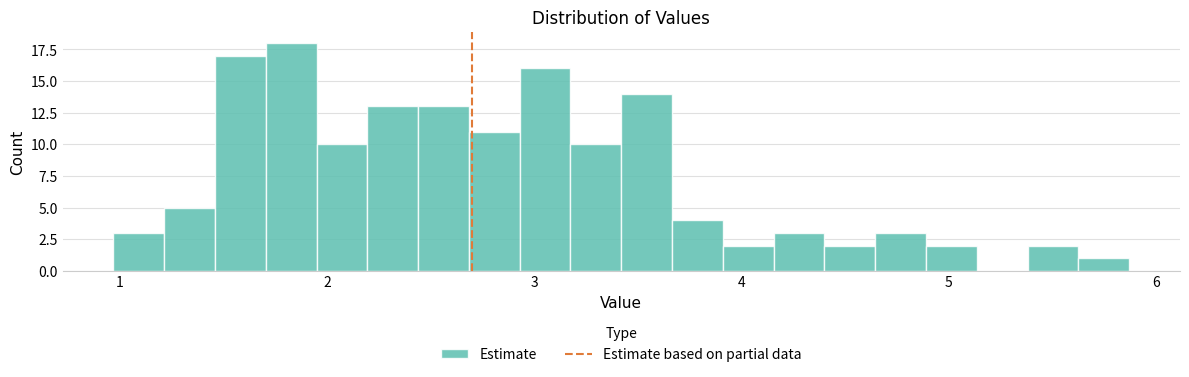

Read against the x-axis, roughly where is the centre of the tallest bar?

1.8